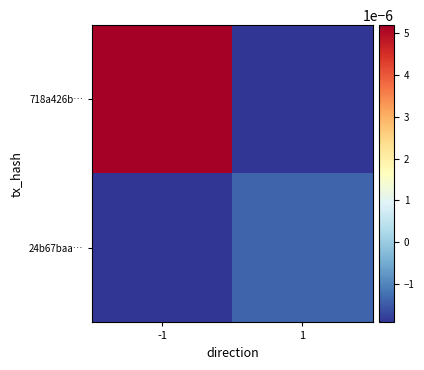

At -1, list the series in order from largest to smallest.

718a426b…, 24b67baa…